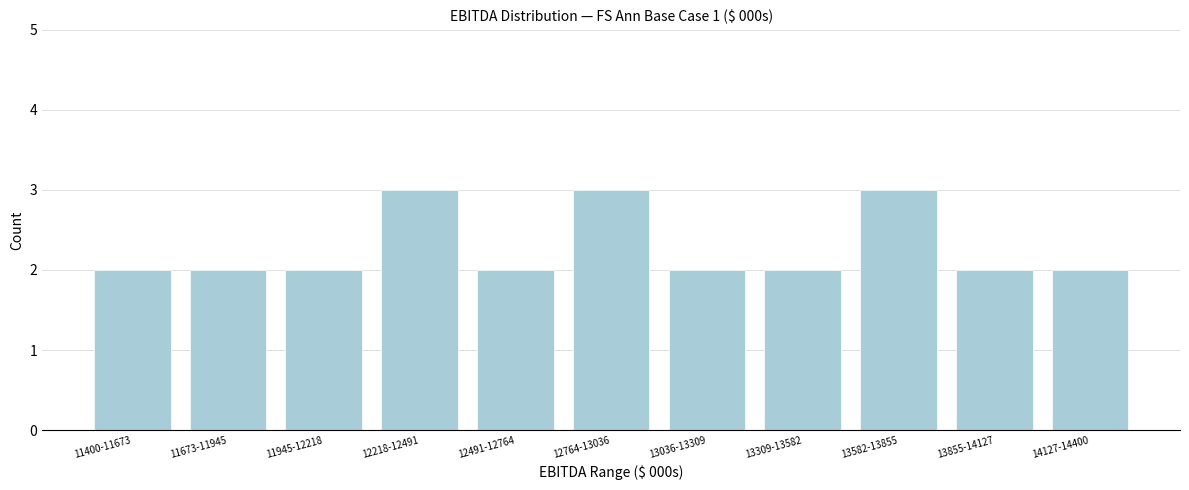

Reading left to right, transcribe all the data shown in this chart.

11400-11673=2	11673-11945=2	11945-12218=2	12218-12491=3	12491-12764=2	12764-13036=3	13036-13309=2	13309-13582=2	13582-13855=3	13855-14127=2	14127-14400=2